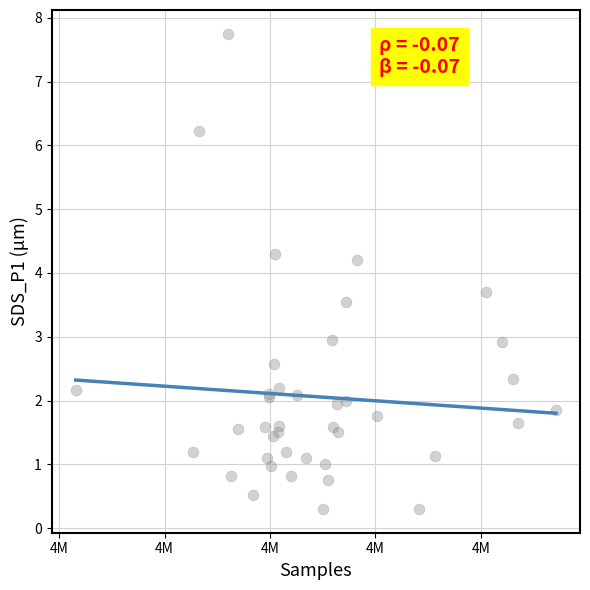

What Y value in the scatter plot is closest to 4?

4.2